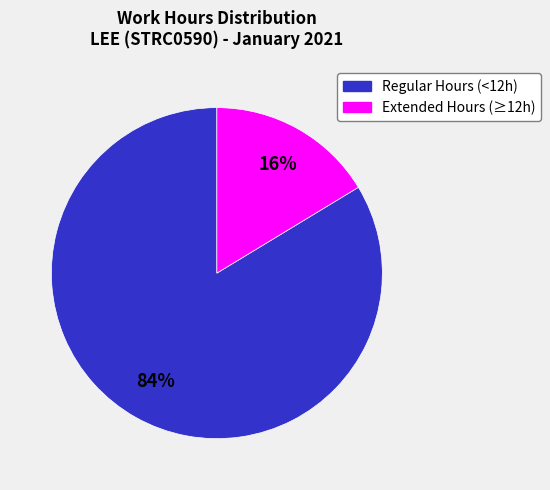

The Extended Hours (≥12h) slice represents 16% of the pie. True or false?

True